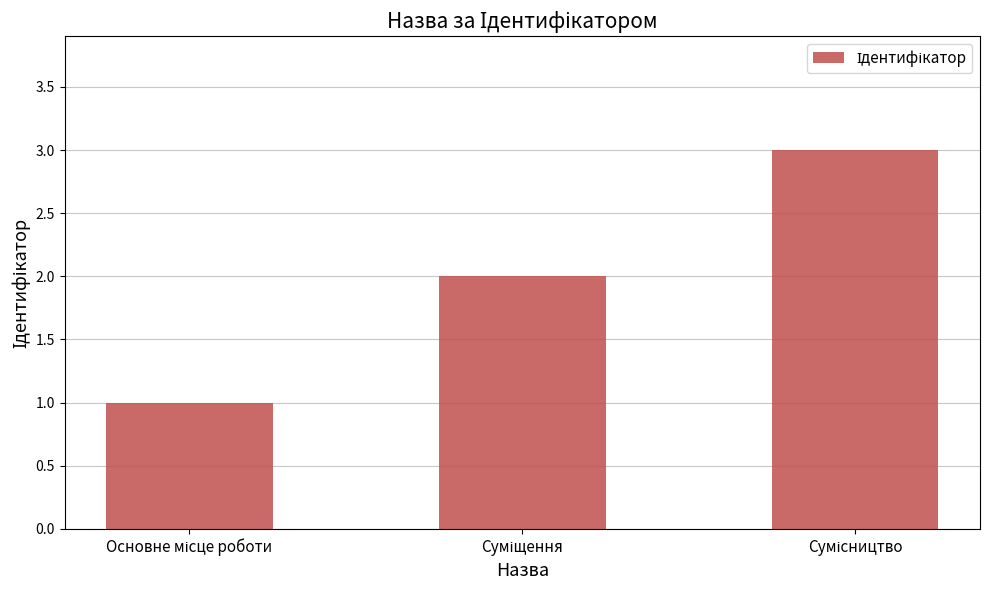

What is the sum of all values?

6